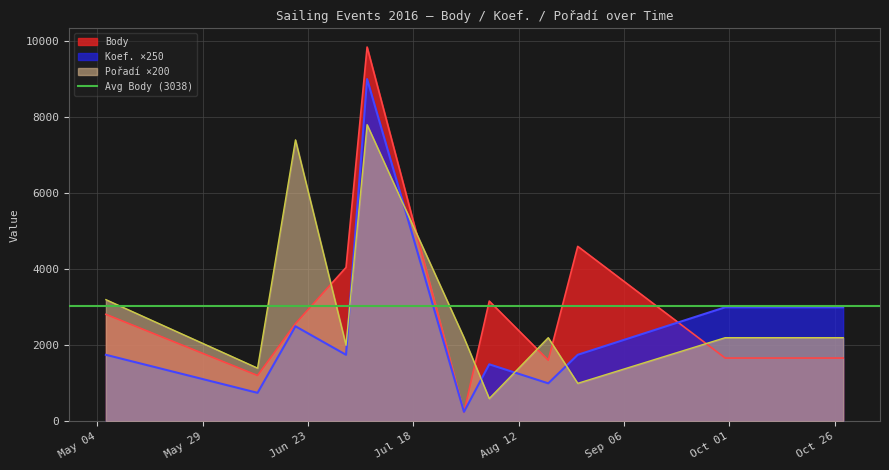

What is the average value of the Body series?

3038